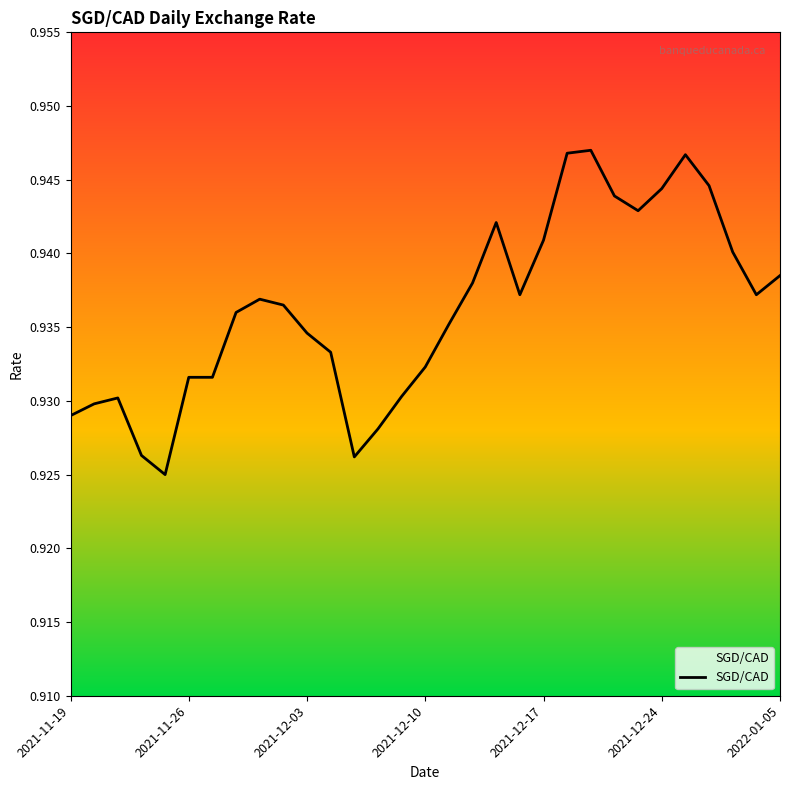

Does the chart display data point markers on the line(s)?

No